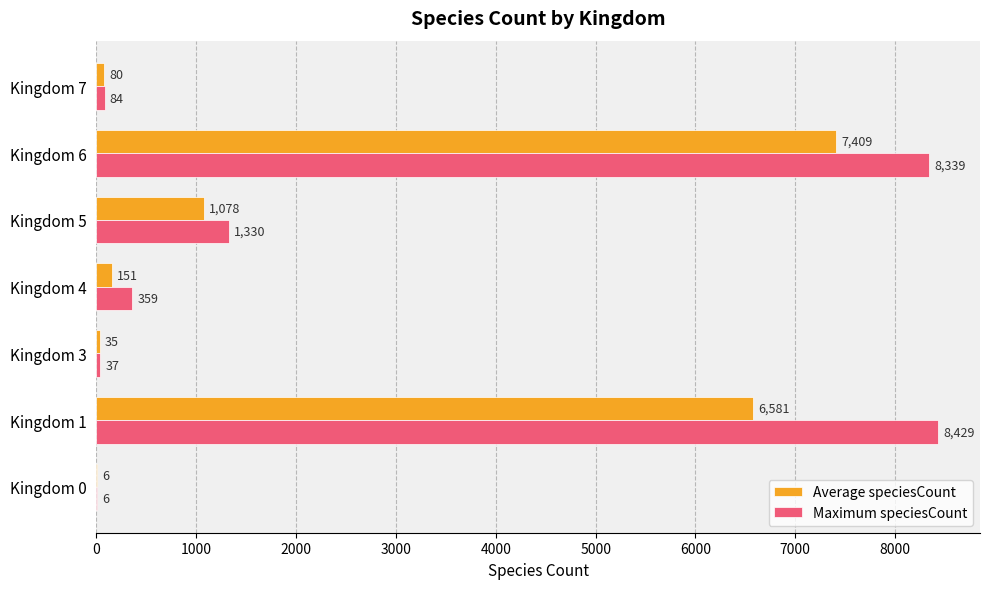

Which series has the largest total across all categories?

Maximum speciesCount